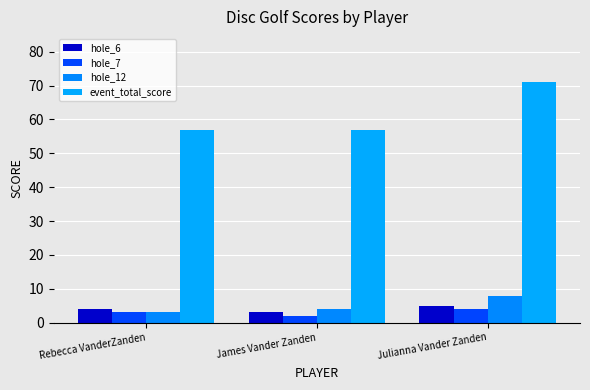

The value of hole_6 at James Vander Zanden is 3. True or false?

True